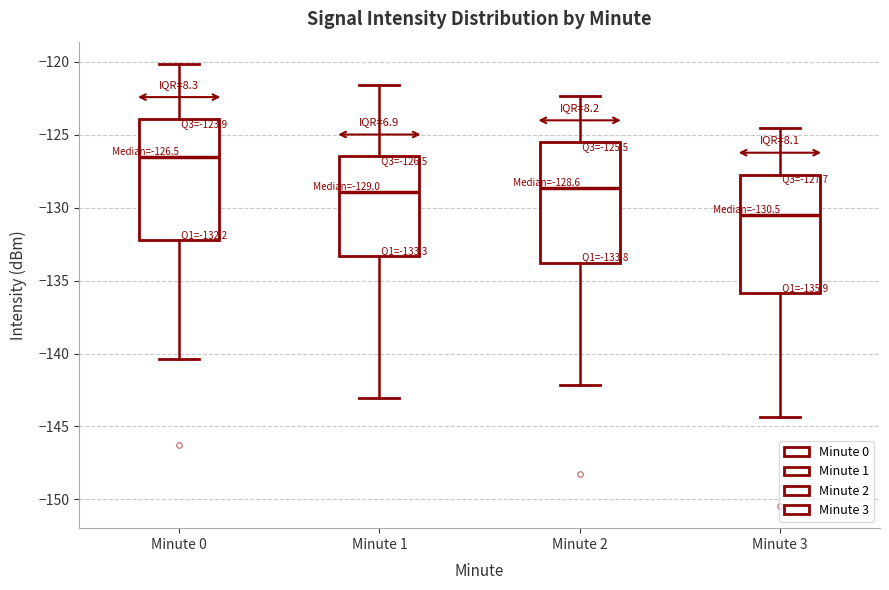

Which box has the lowest median line?

Minute 3